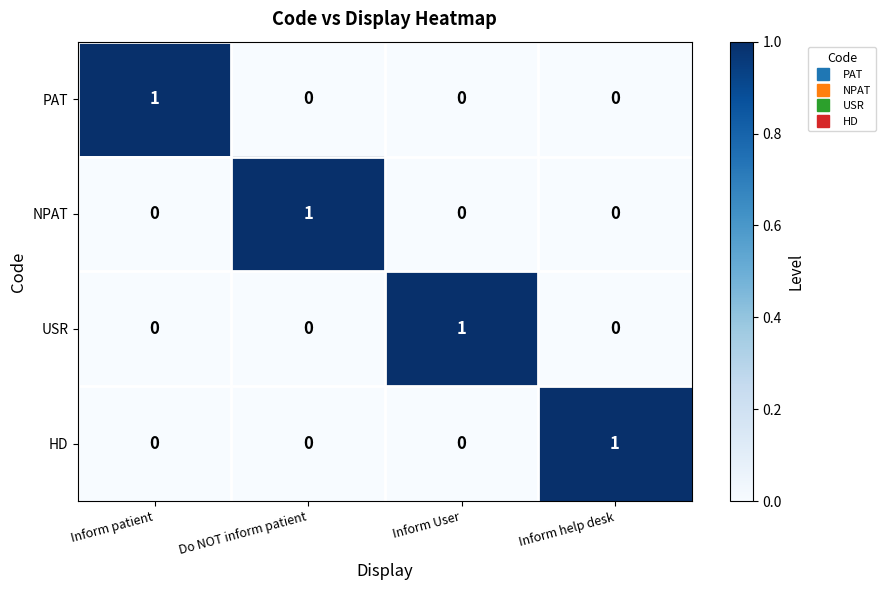

The value of USR at Do NOT inform patient is -1. True or false?

False